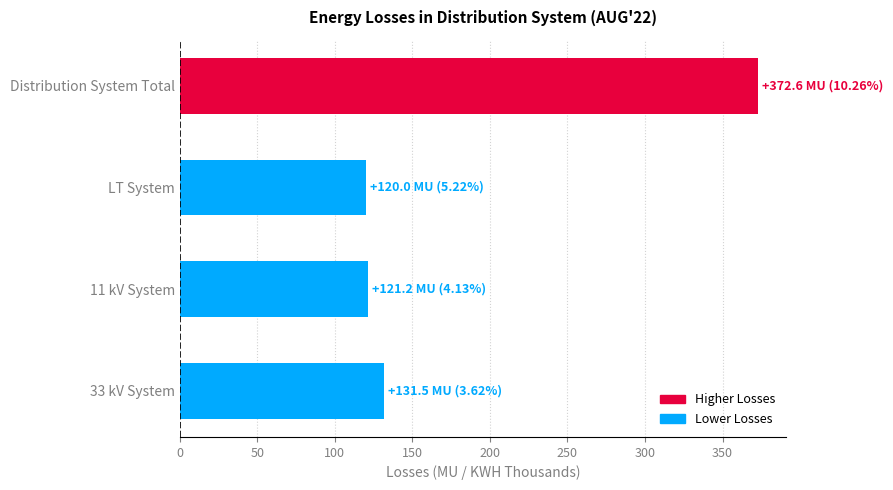

What is the sum of all values?

745.3